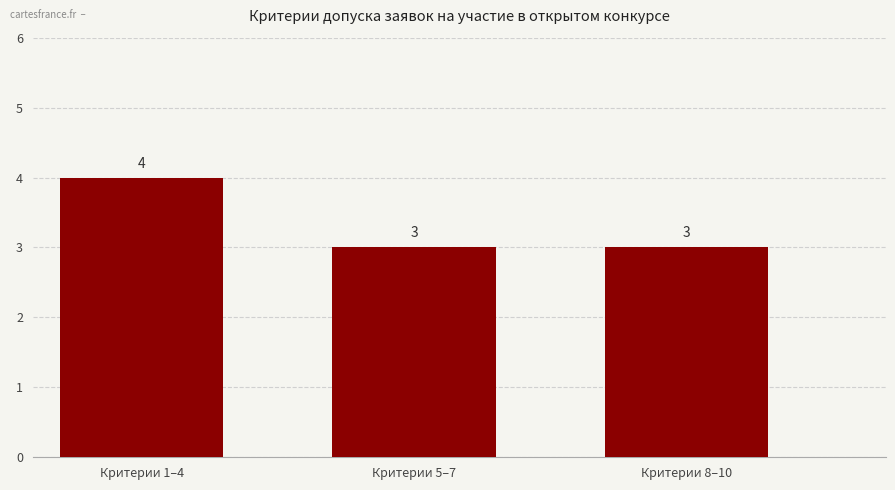

What is the label of the 2nd bar from the right?

Критерии 5–7